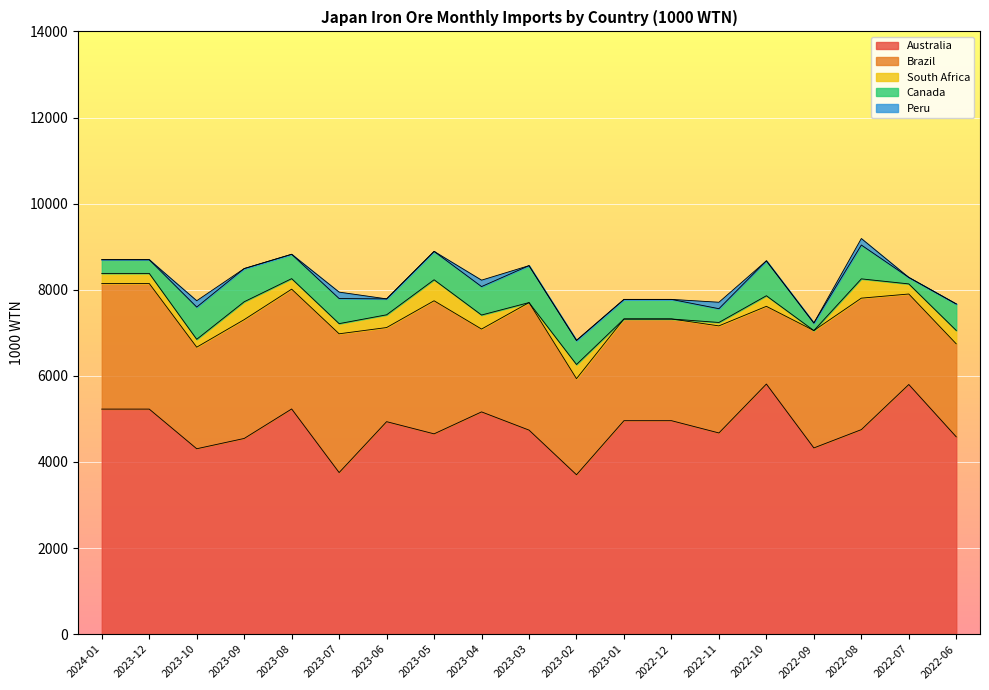

Between 2023-09 and 2023-07, which is larger?

2023-09